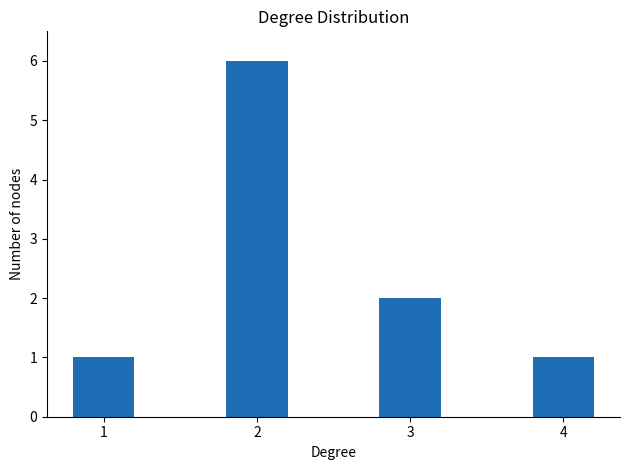

Reading left to right, what are all the values shown in this chart?

1=1	2=6	3=2	4=1